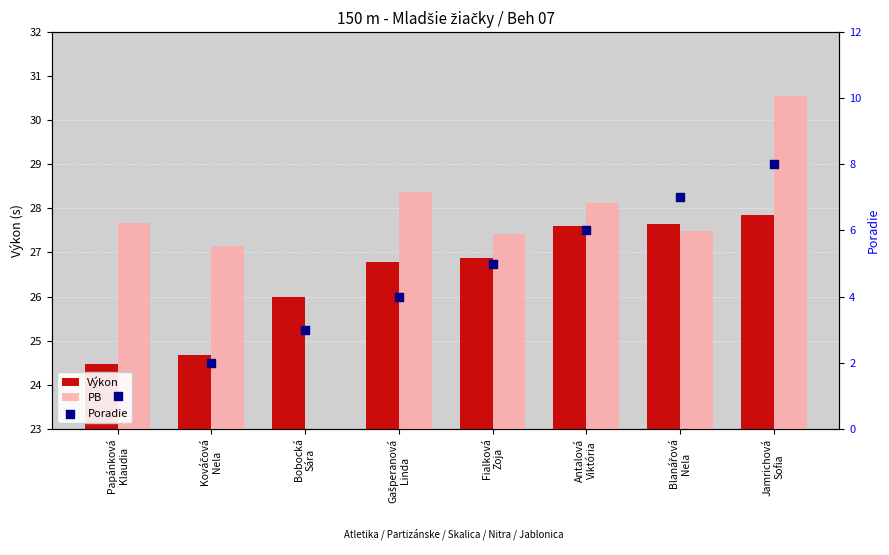

Is the value of Poradie at Blanářová
Nela greater than the value of Výkon at Papánková
Klaudia?

No